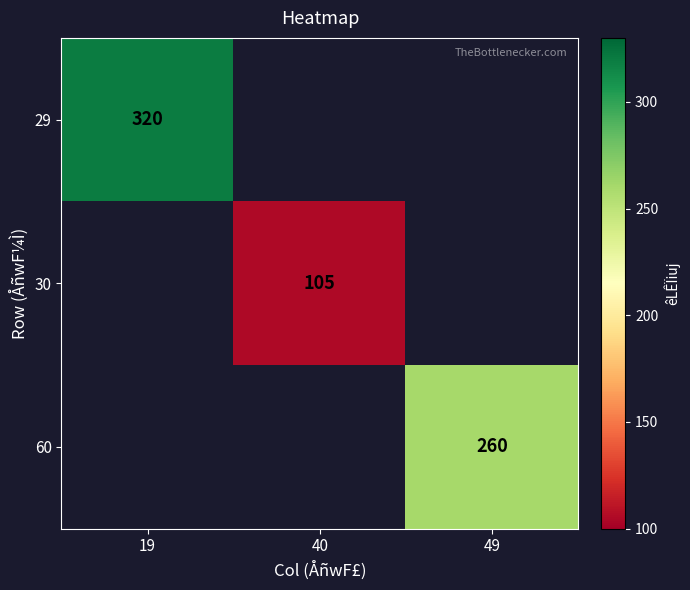

Is it true that 60 equals 260 at 49?

True